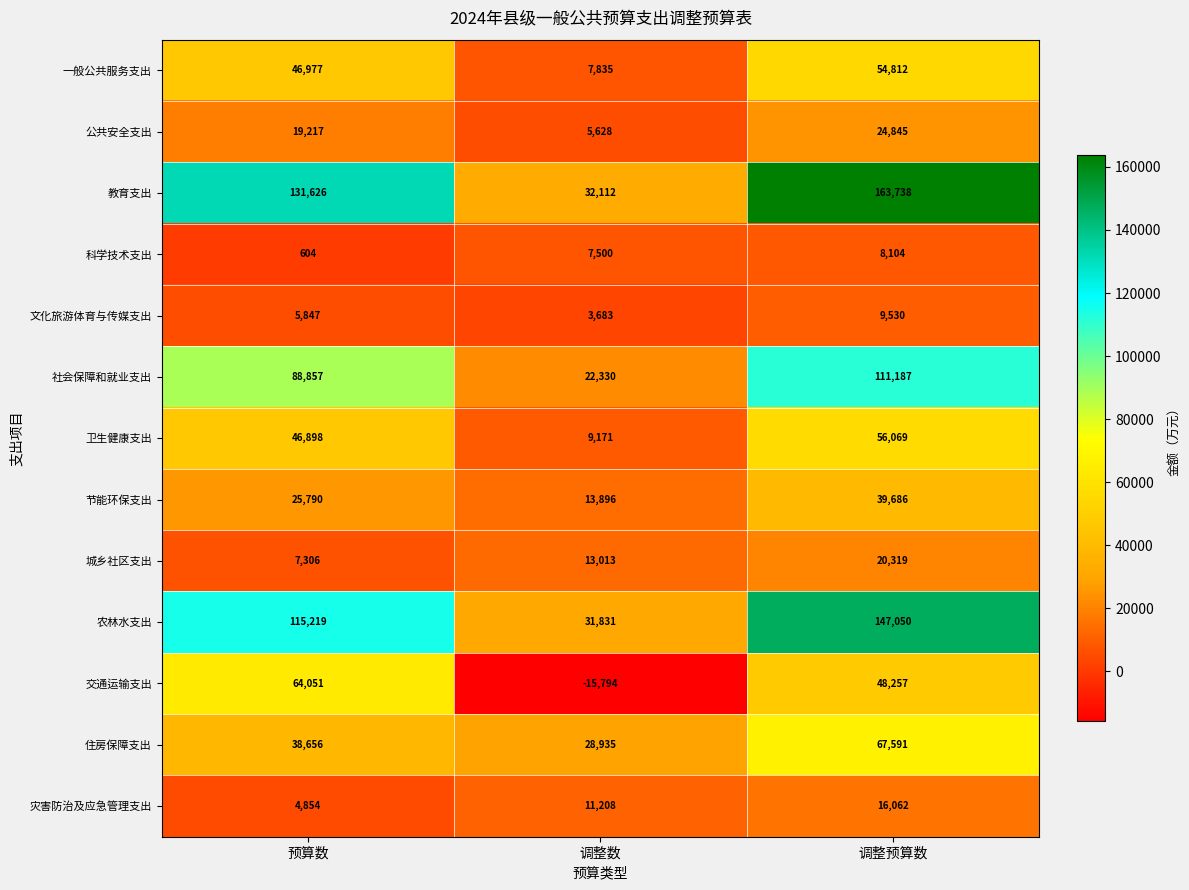

What is the difference between the highest and lowest values at 调整数?

47906